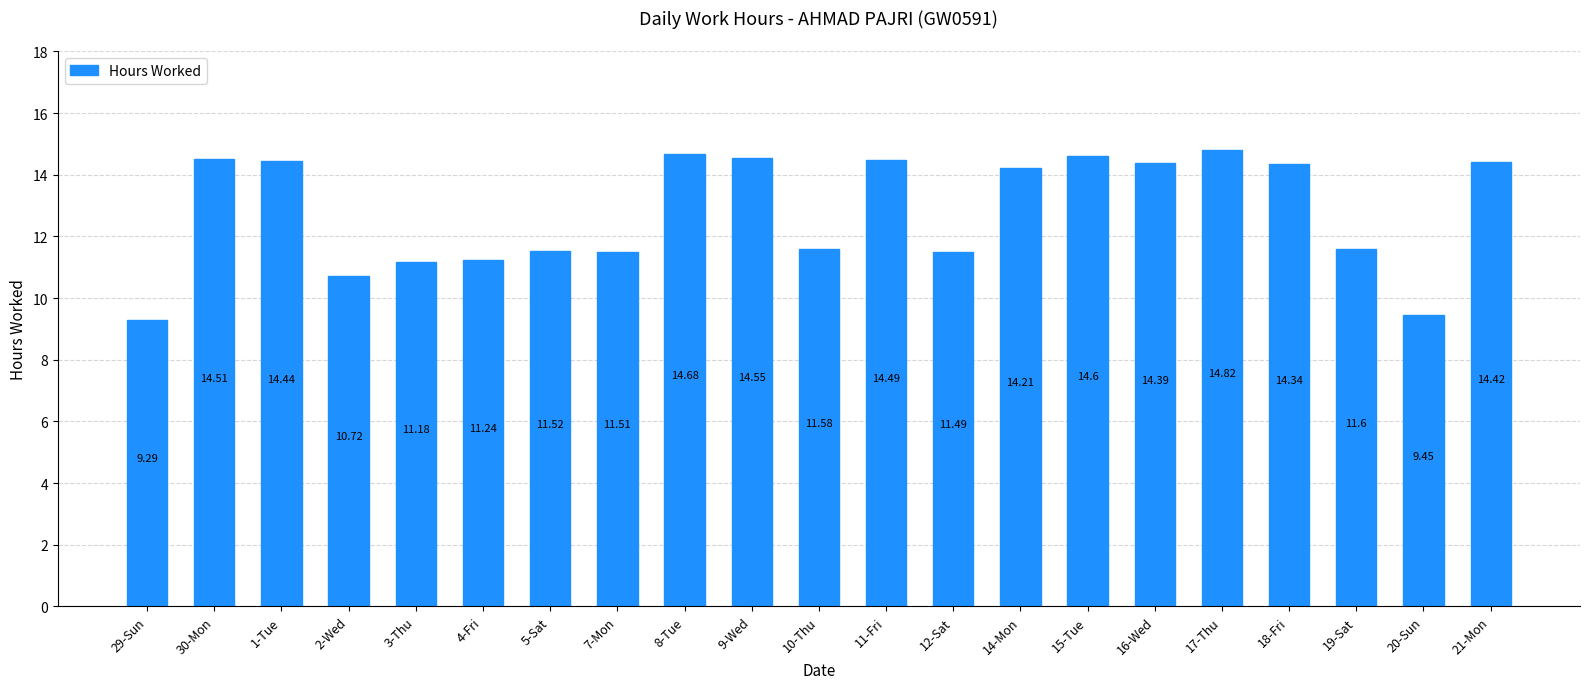

What is the sum of all values?

269.0